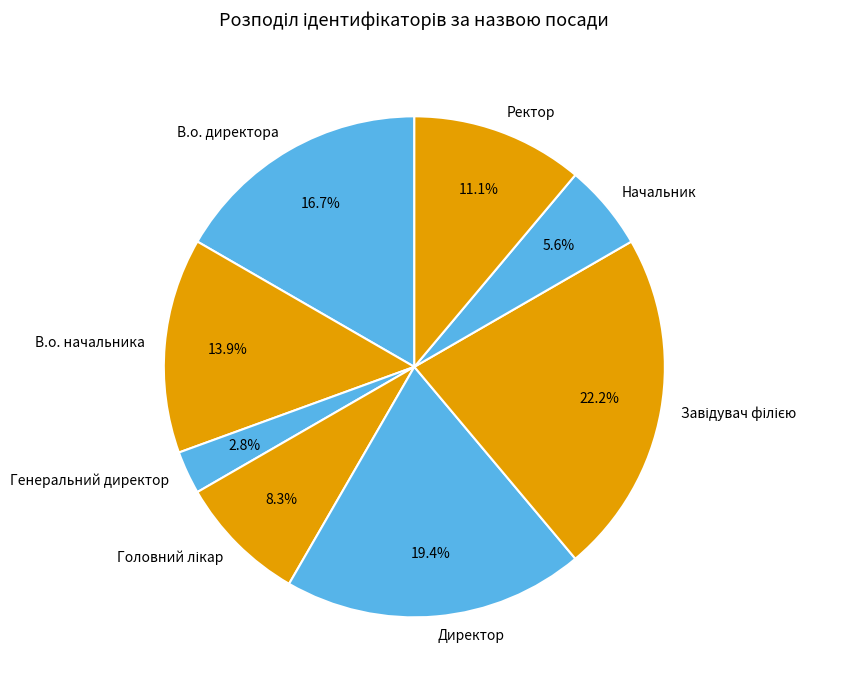

Is the sum of Генеральний директор and В.о. директора greater than half?

No